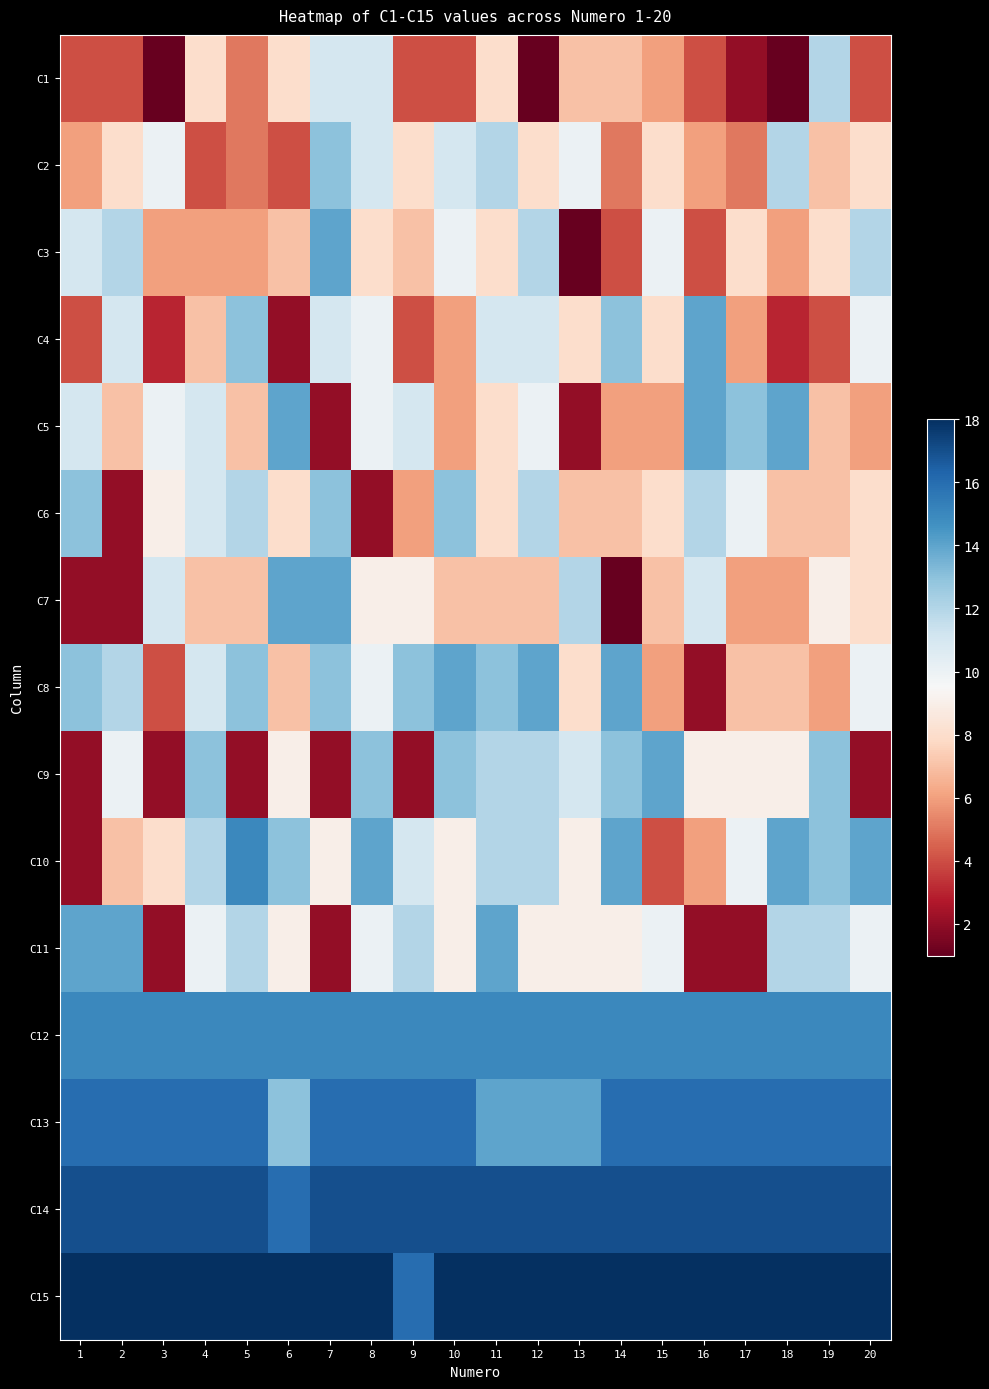

Rank the series at 2 from highest to lowest value.

C15, C14, C13, C12, C11, C3, C8, C4, C9, C2, C5, C10, C1, C6, C7